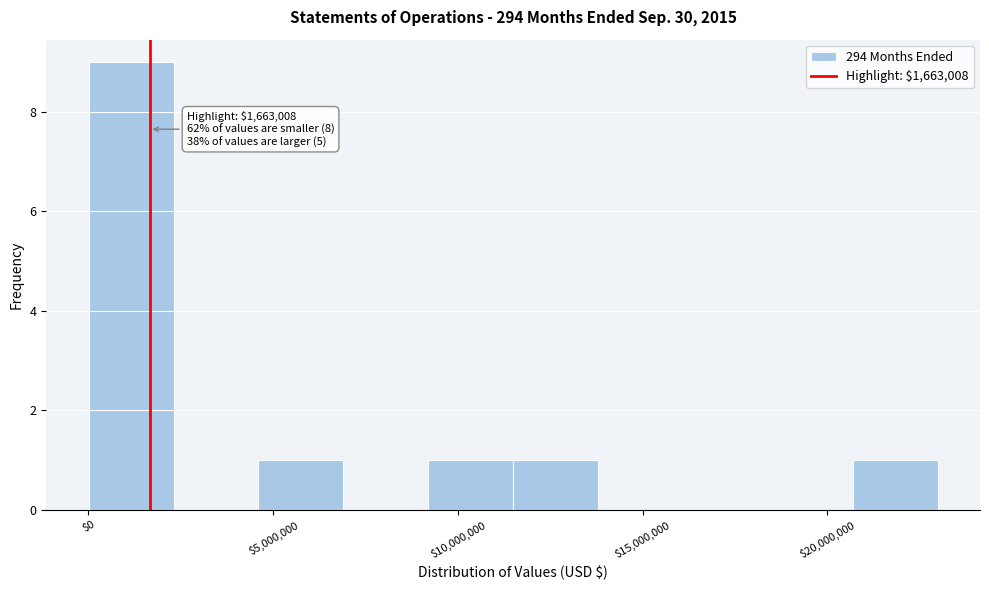

Which range on the x-axis has the tallest bar?

0 to 2500000